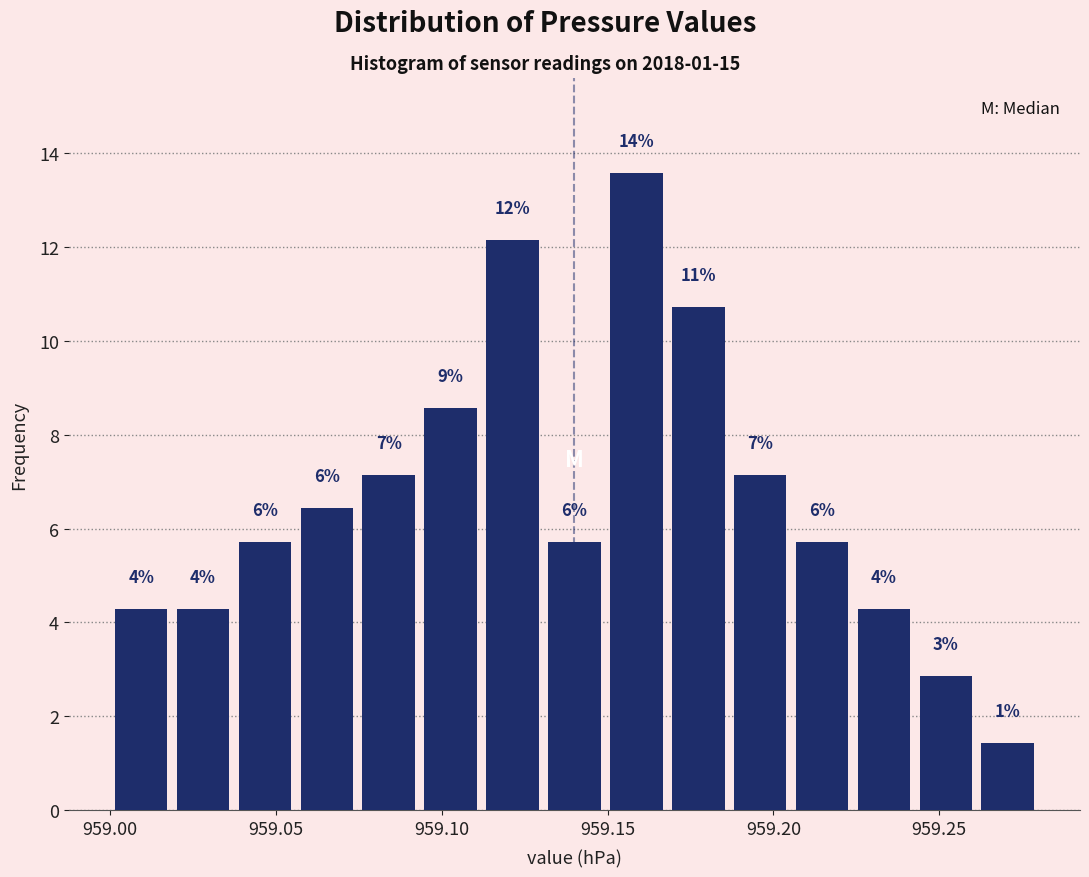

Around what value on the x-axis is the tallest bar? Give the approximate position of its centre, as read against the axis.

959.160